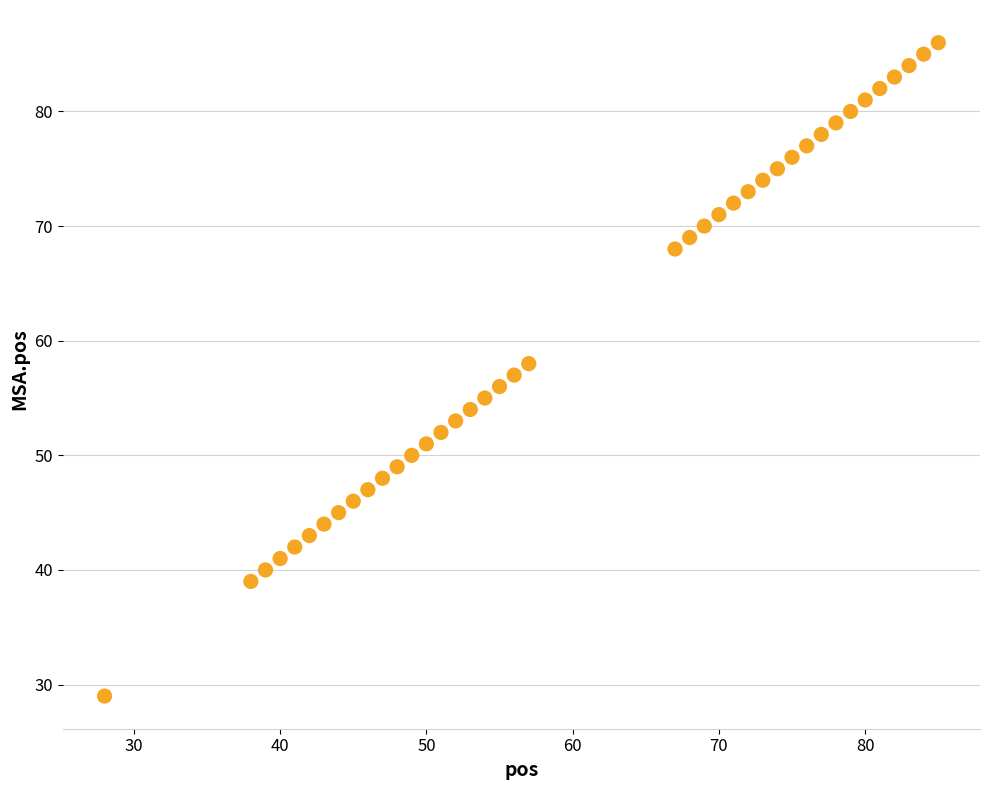

What is the range of X values (max minus min)?

57